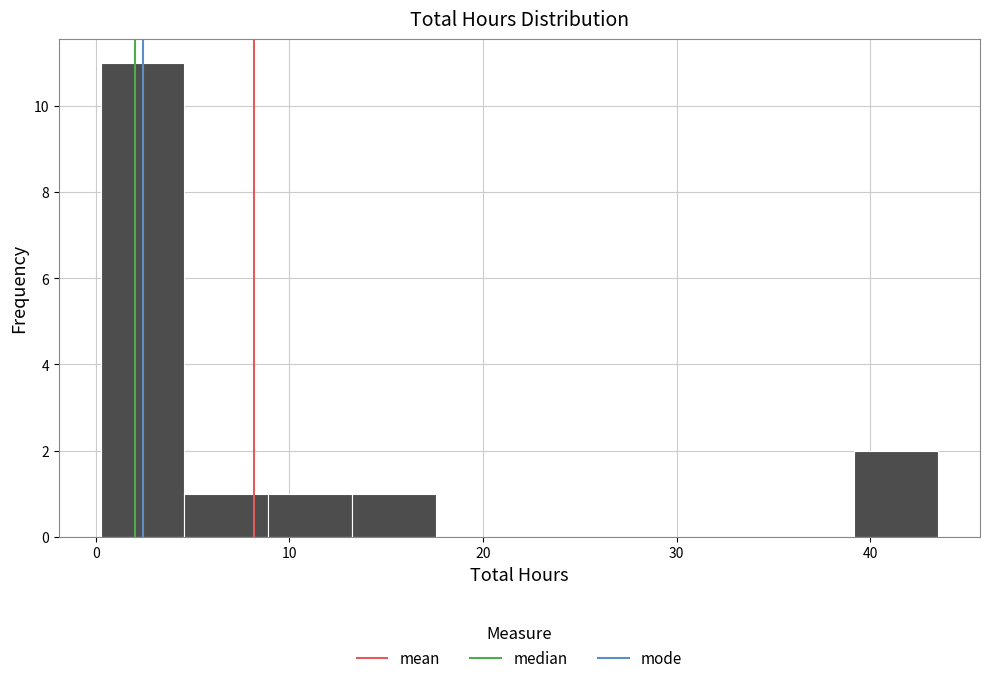

Reading left to right, transcribe this chart: for each bar, give the range it covers on the x-axis and its height. Neither the bar edges nor the heights are printed on the chart, so give them approximately, as read against the axes.

0 to 5: 11
5 to 9: 1
9 to 13: 1
13 to 18: 1
18 to 22: 0
22 to 26: 0
26 to 31: 0
31 to 35: 0
35 to 39: 0
39 to 44: 2